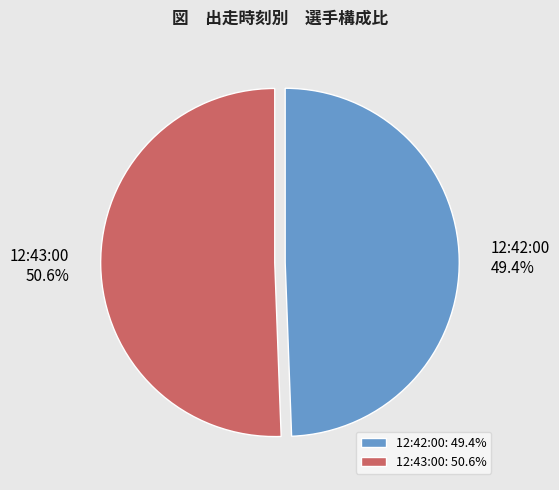

How many segments does this pie chart have?

2